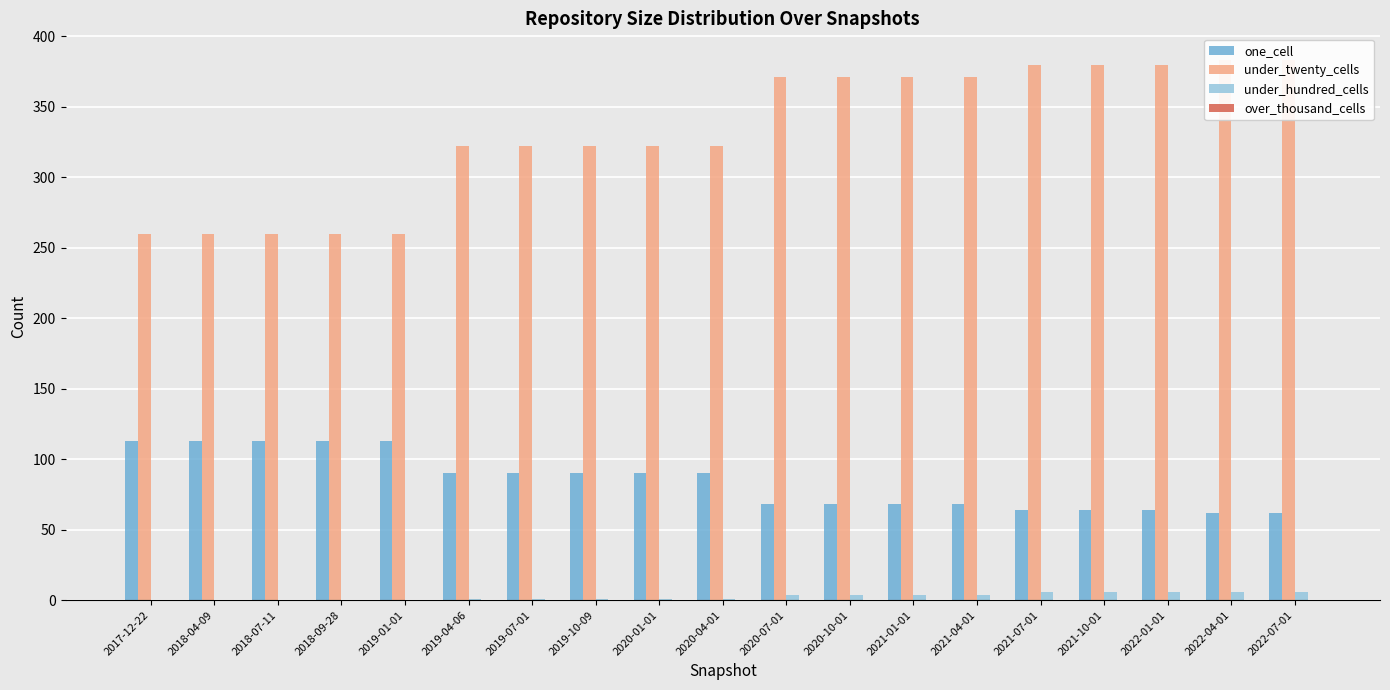

What are all the series names shown in the legend?

one_cell, under_twenty_cells, under_hundred_cells, over_thousand_cells